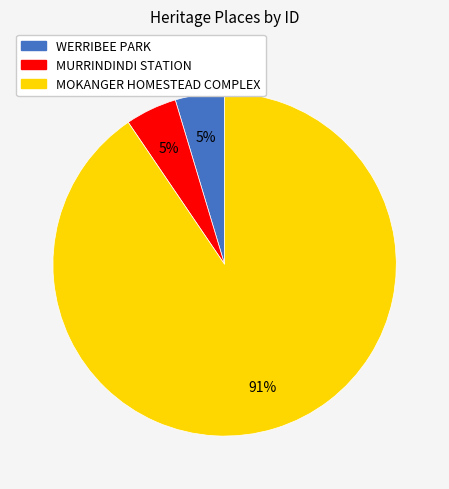

How many slices are in this pie chart?

3